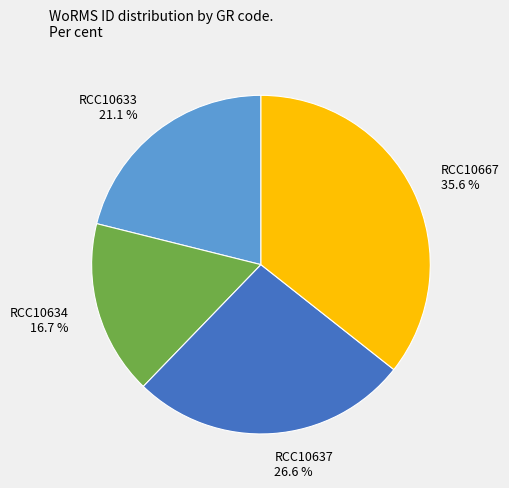

Which slice is the largest?

RCC10667